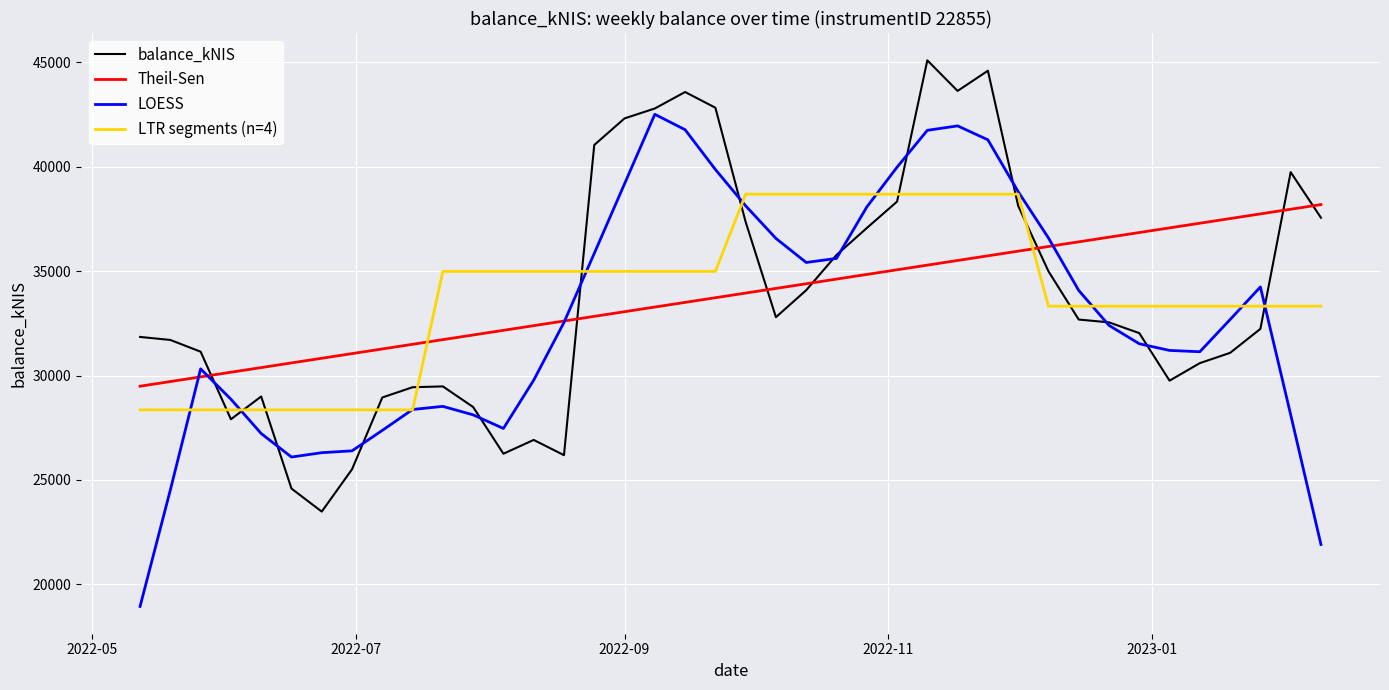

How many times do Theil-Sen and balance_kNIS cross each other?

7